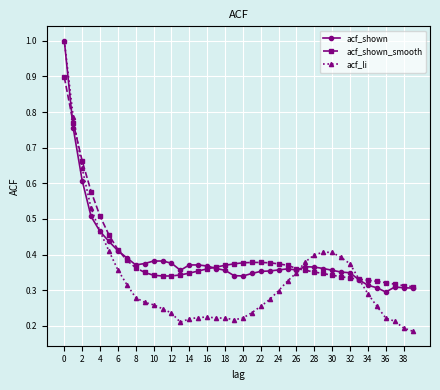

Which series has the largest range (max minus min)?

acf_li